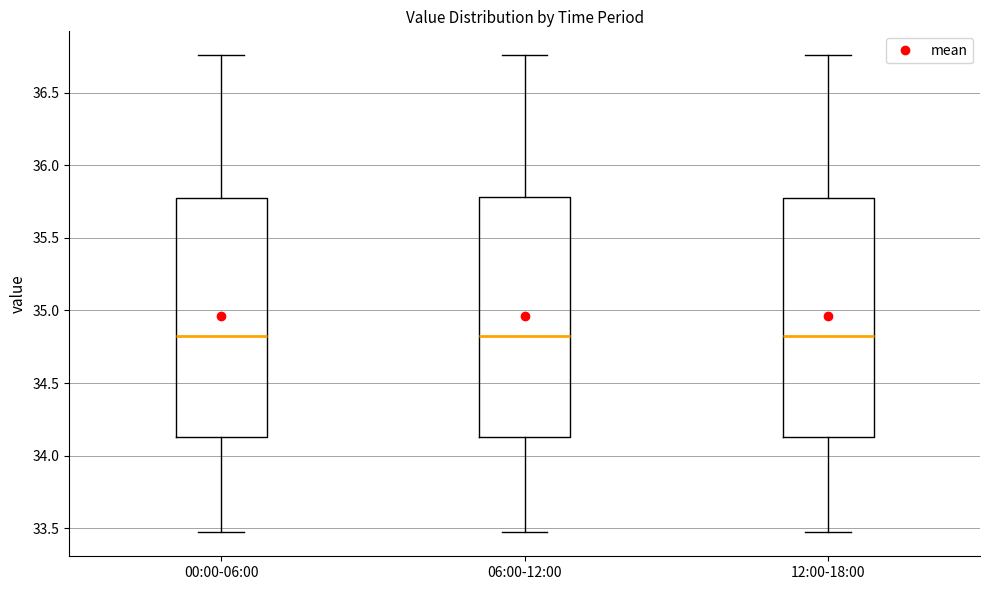

Reading left to right, read every box against the y-axis: the position of its median line, the range the box covers, and the ends of its whiskers. The values are not printed on the chart, so give them approximately, as read against the axis.

00:00-06:00: median 34.85, box 34.15 to 35.80, whiskers 33.45 to 36.75
06:00-12:00: median 34.85, box 34.15 to 35.80, whiskers 33.45 to 36.75
12:00-18:00: median 34.85, box 34.15 to 35.80, whiskers 33.45 to 36.75